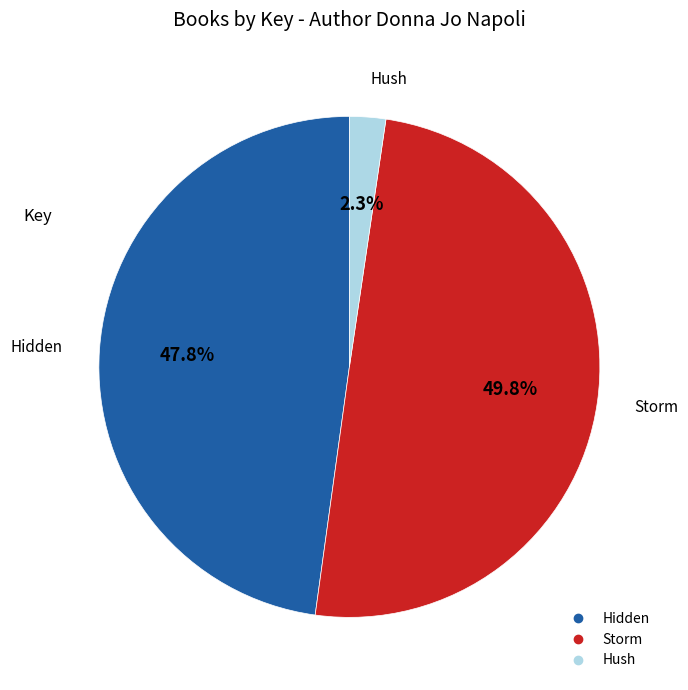

Which category has the biggest portion of the pie?

Storm